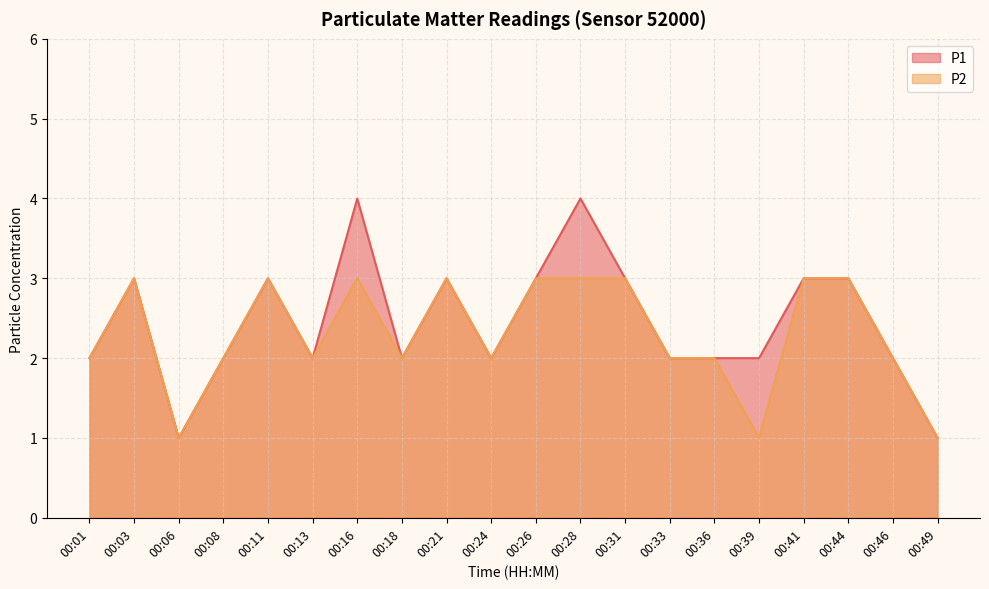

Is it true that P1 equals 2 at 00:33?

True